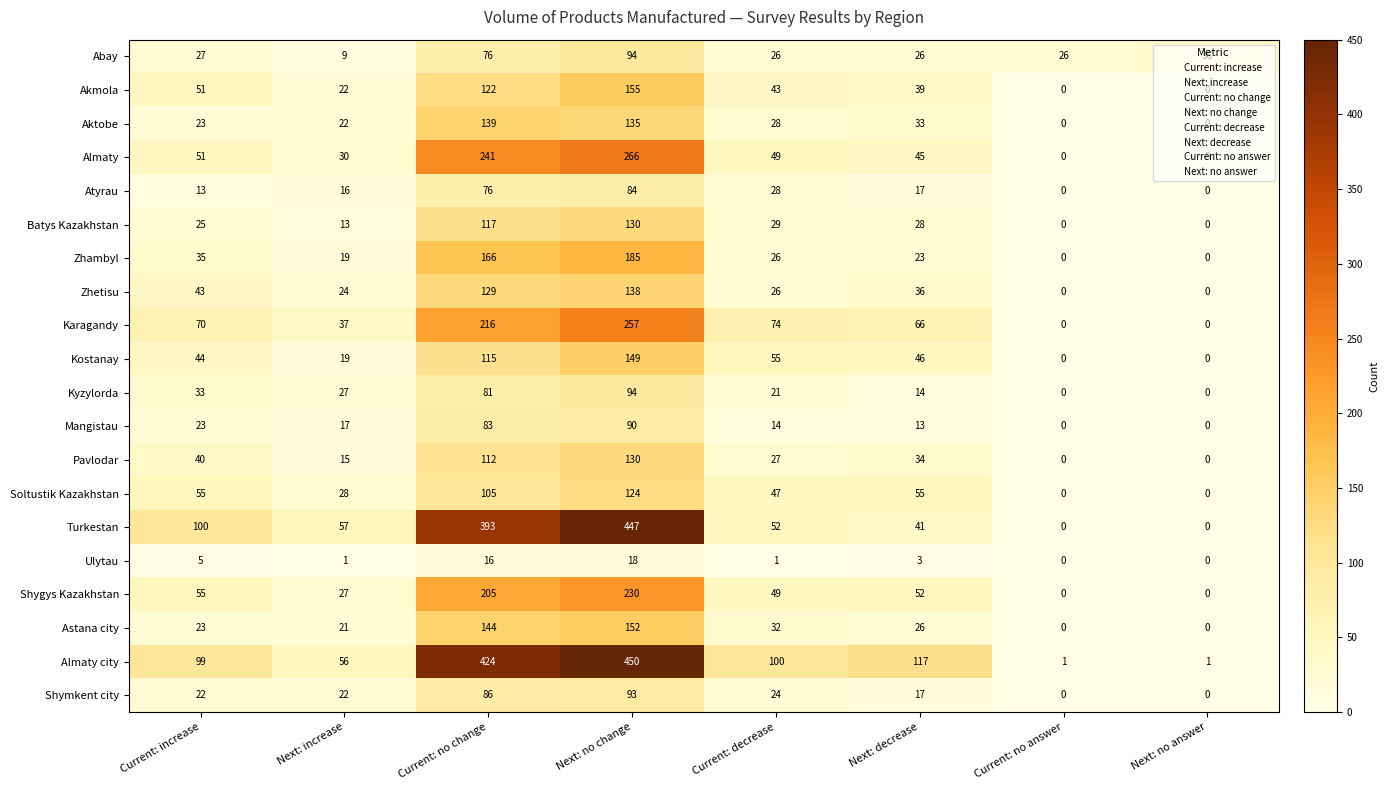

What is the sum of the Turkestan values at Next: decrease and Next: no answer?

41